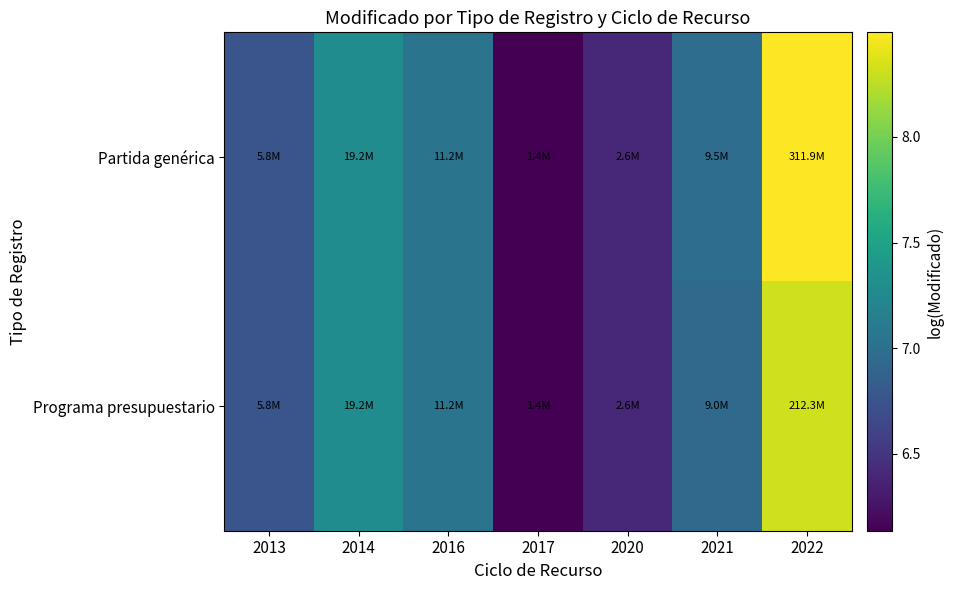

Between 2016 and 2017, which series saw the biggest shift?

Partida genérica